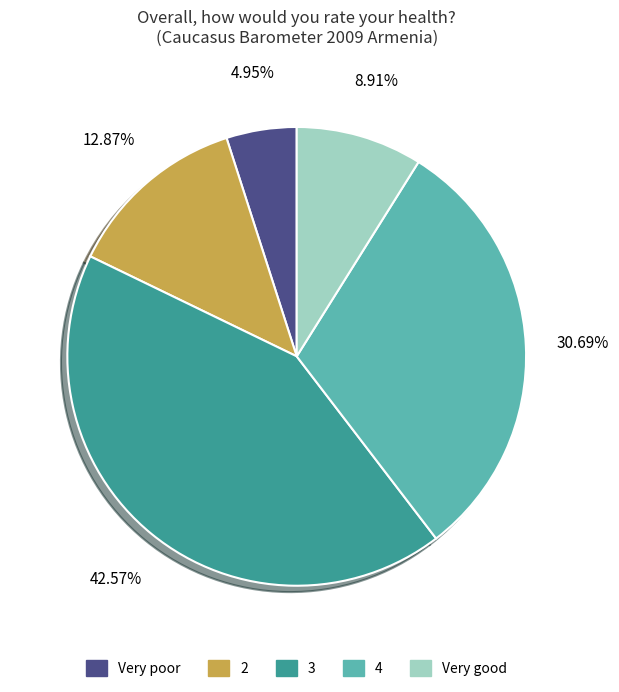

How many segments does this pie chart have?

5